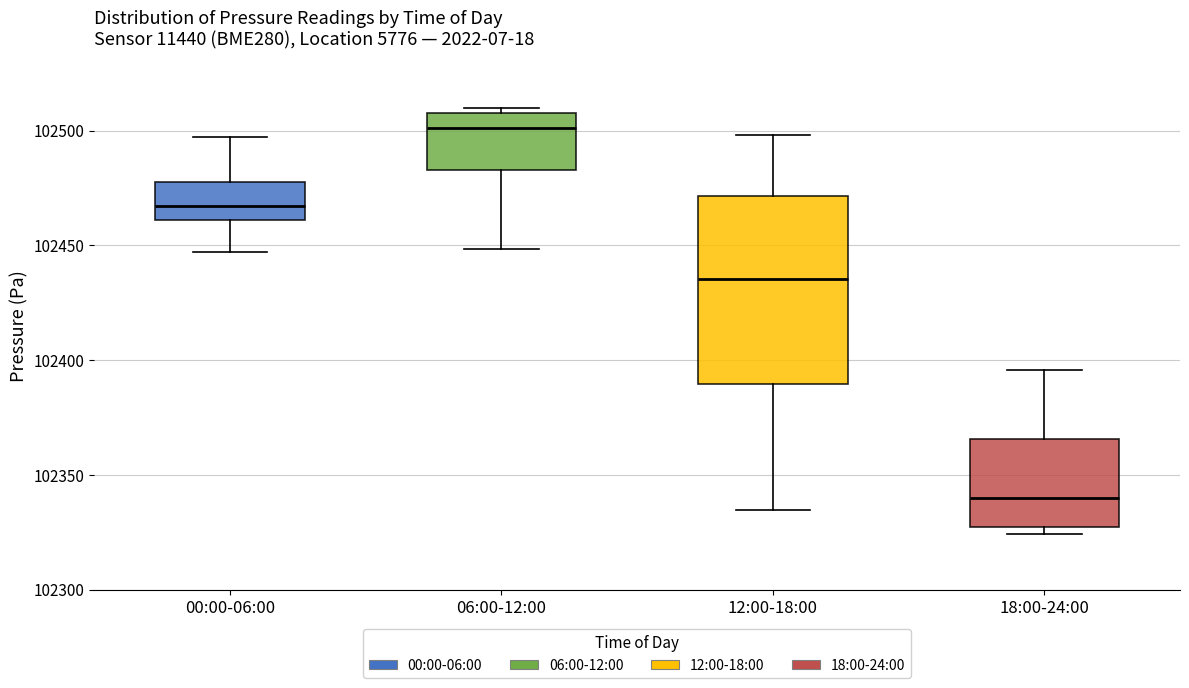

Where does the median line of the box for 12:00-18:00 sit on the y-axis? The values are not printed on the chart, so give them approximately, as read against the axis.

102435